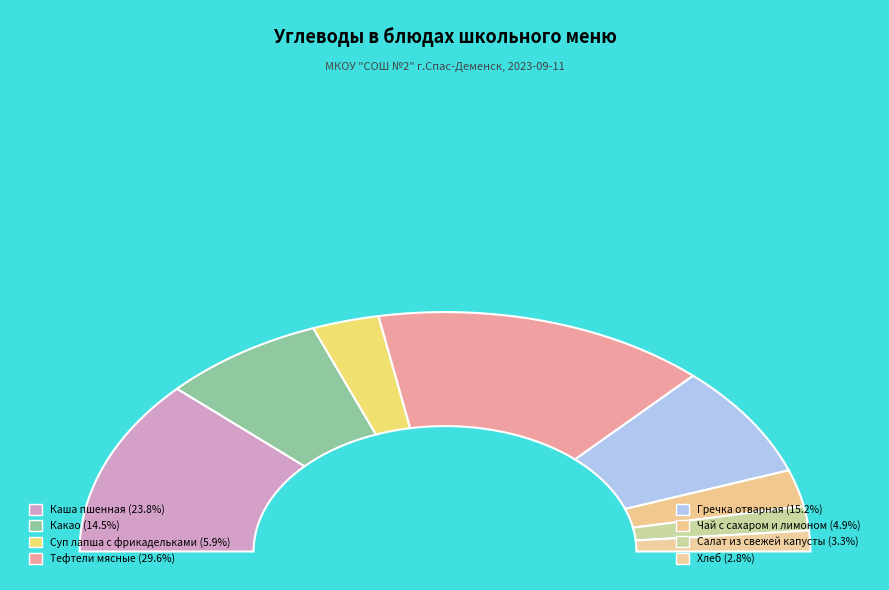

Does Какао represent more than half of the total?

No